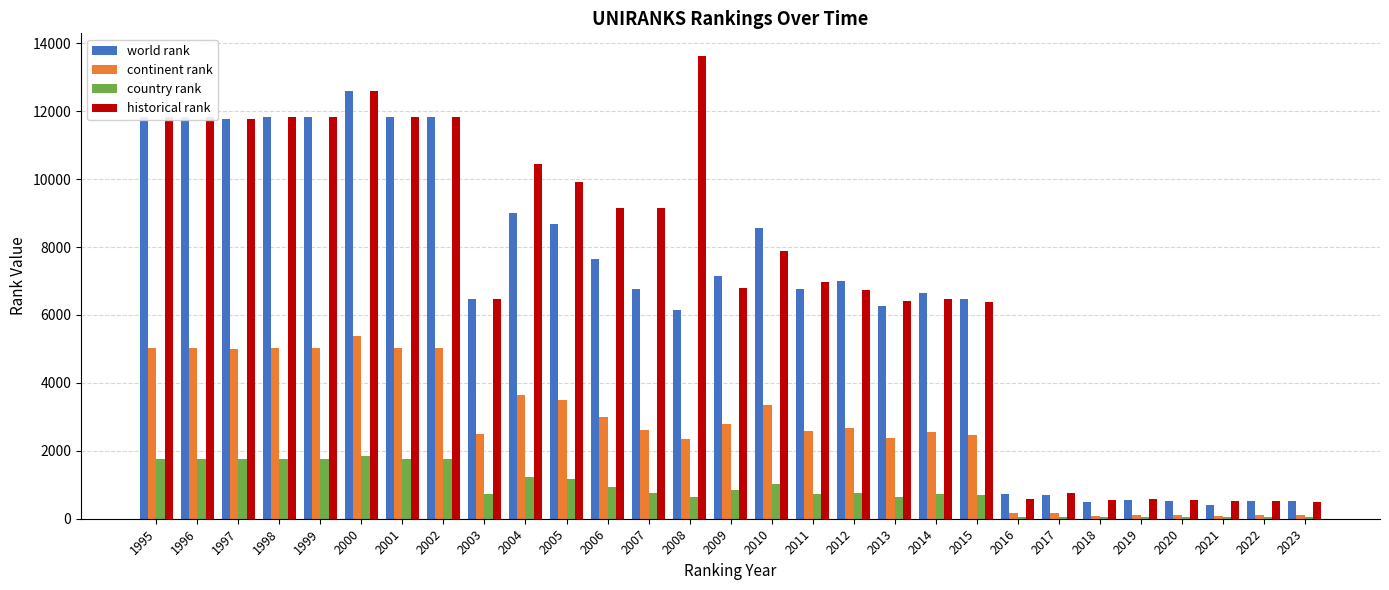

Are the bars grouped side by side (vs. stacked)?

Yes